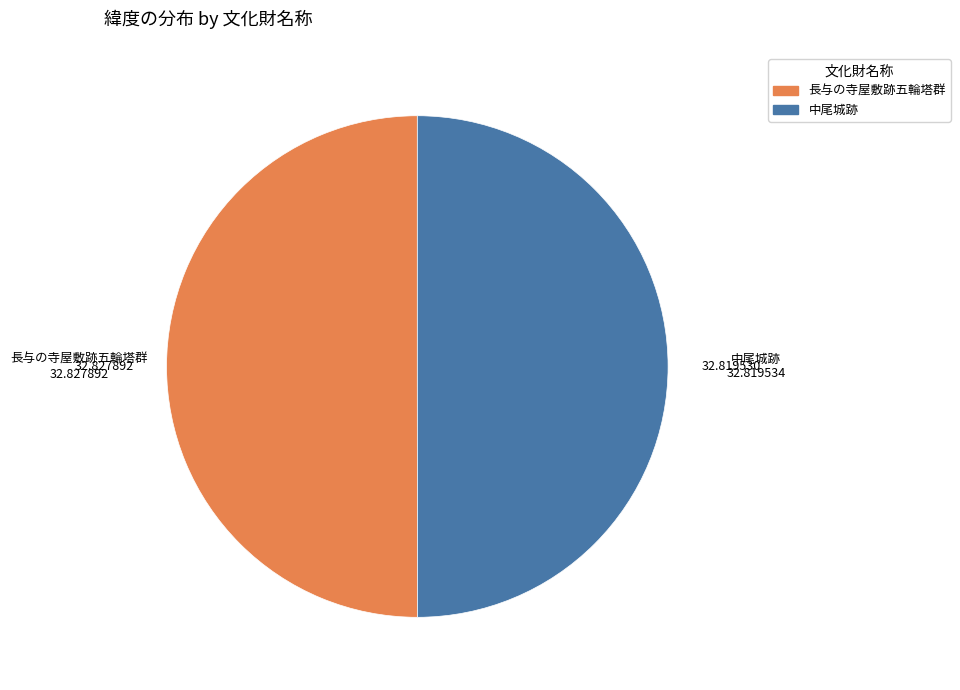

Approximately how many times larger is the value at 中尾城跡 compared to 長与の寺屋敷跡五輪塔群?

1.0